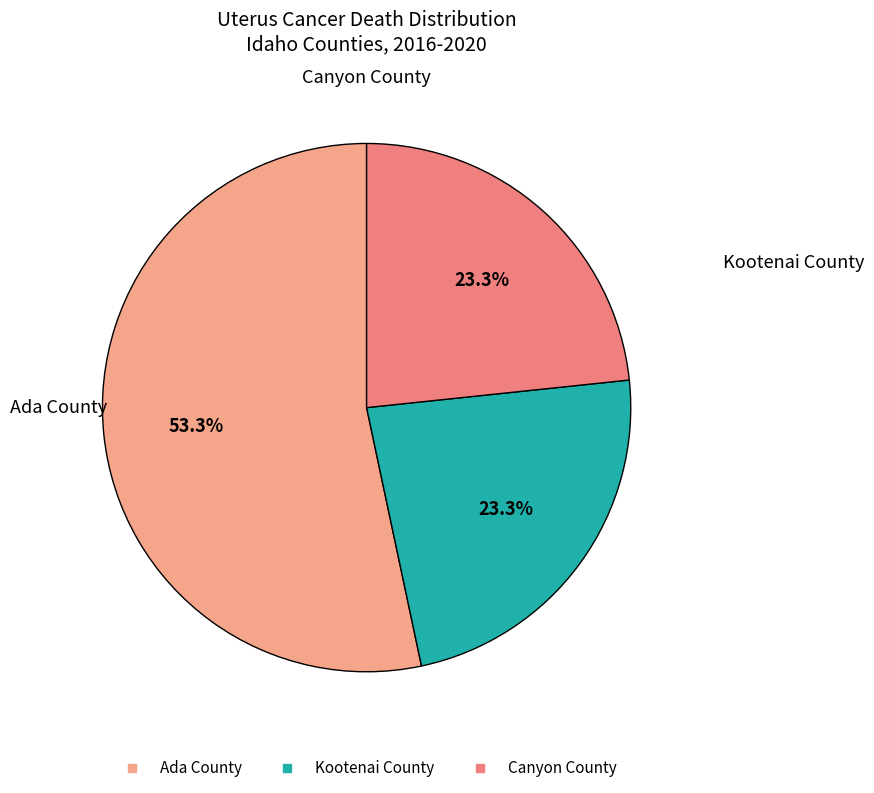

Does Canyon County account for over 50% of the chart?

No